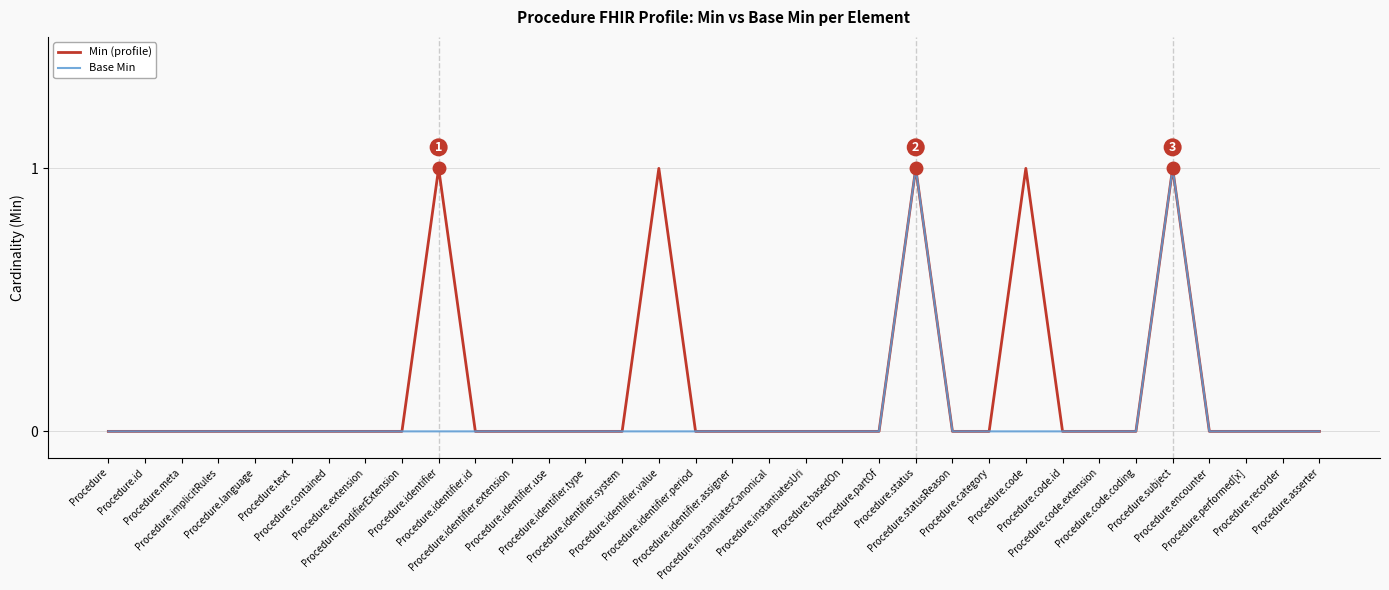

Which series has the largest total across all categories?

Min (profile)